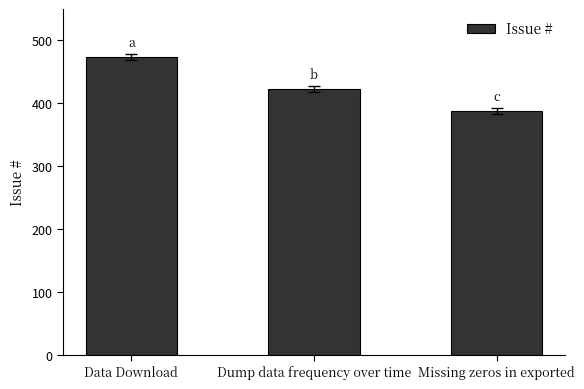

At which label is the value closest to 431?

Dump data frequency over time